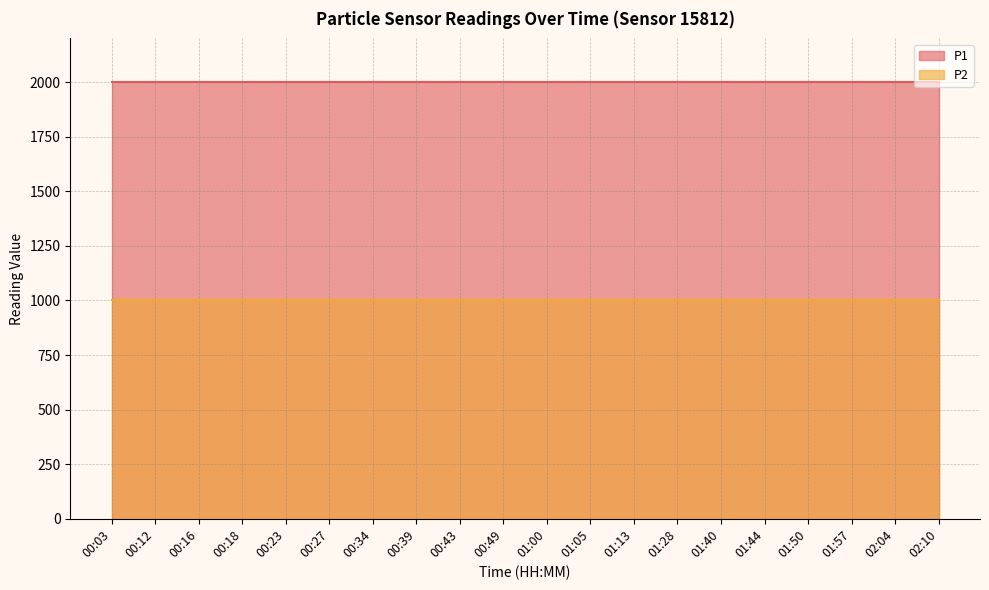

Where is P1 nearest to the value 1999?

00:03